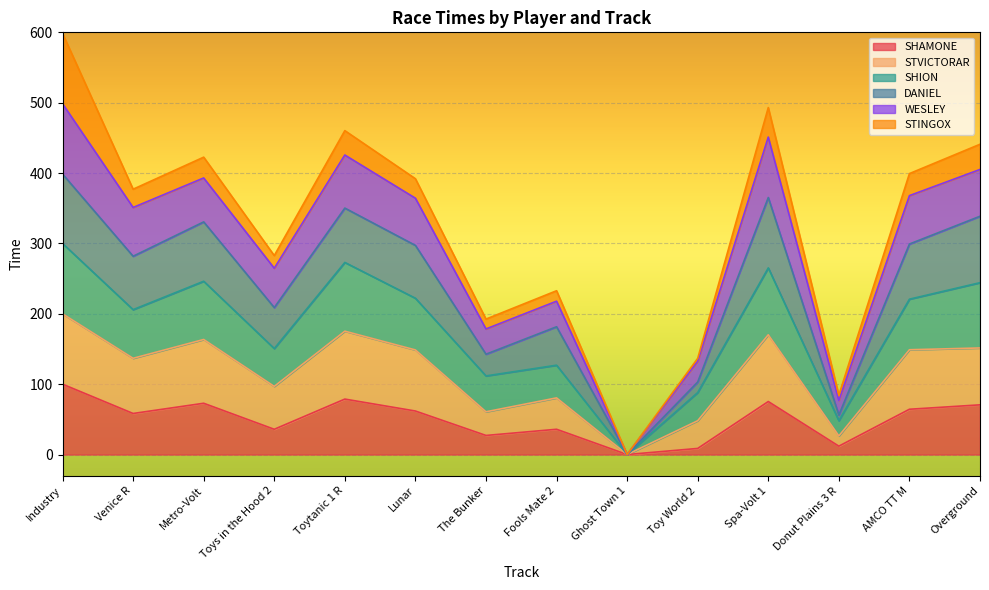

True or false: SHAMONE and WESLEY intersect in this chart.

False